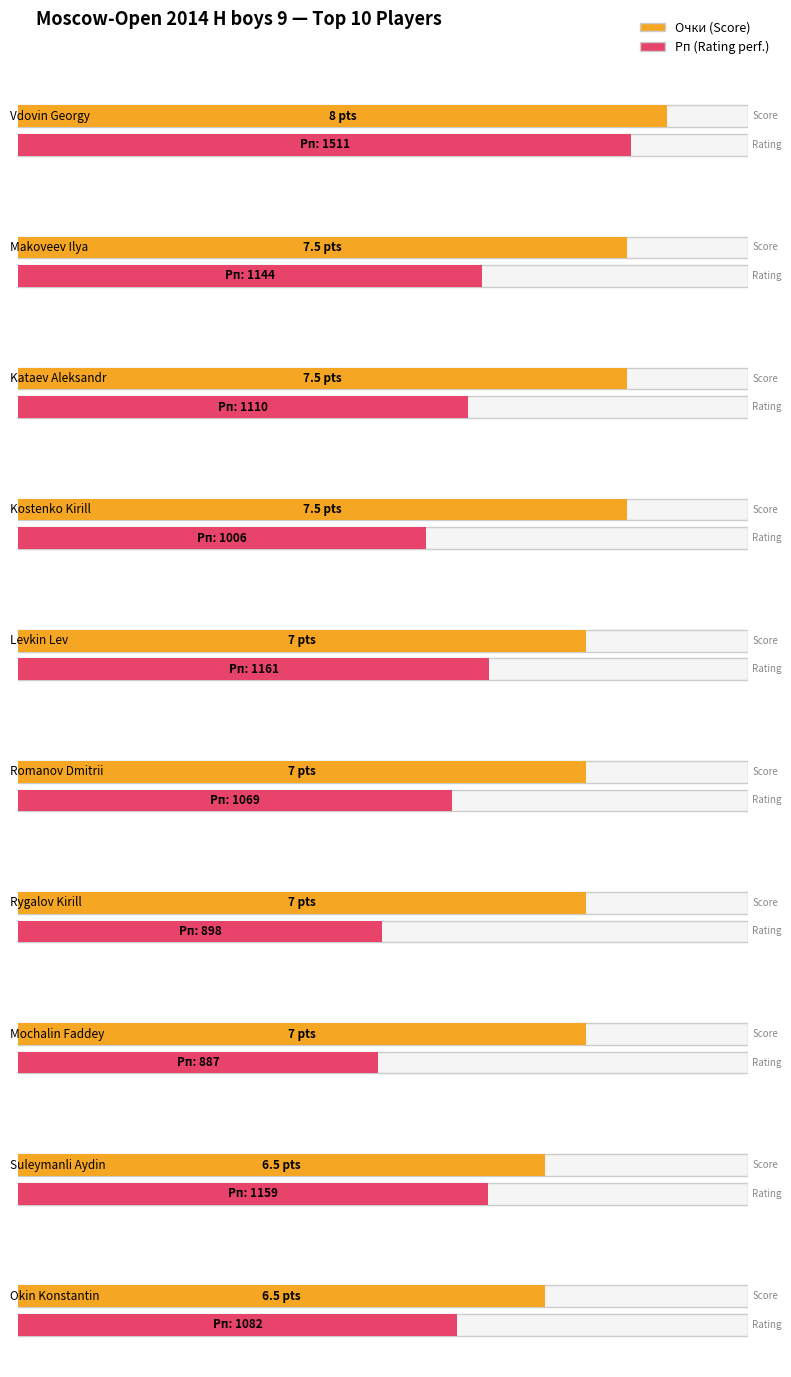

Count the number of categories in the chart.

10